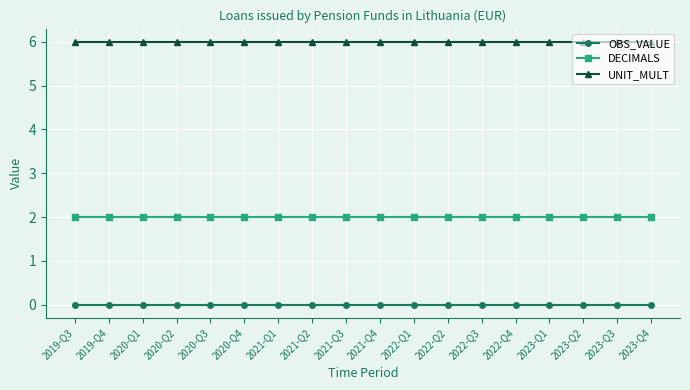

What is the total value across all series at 2023-Q1?

8